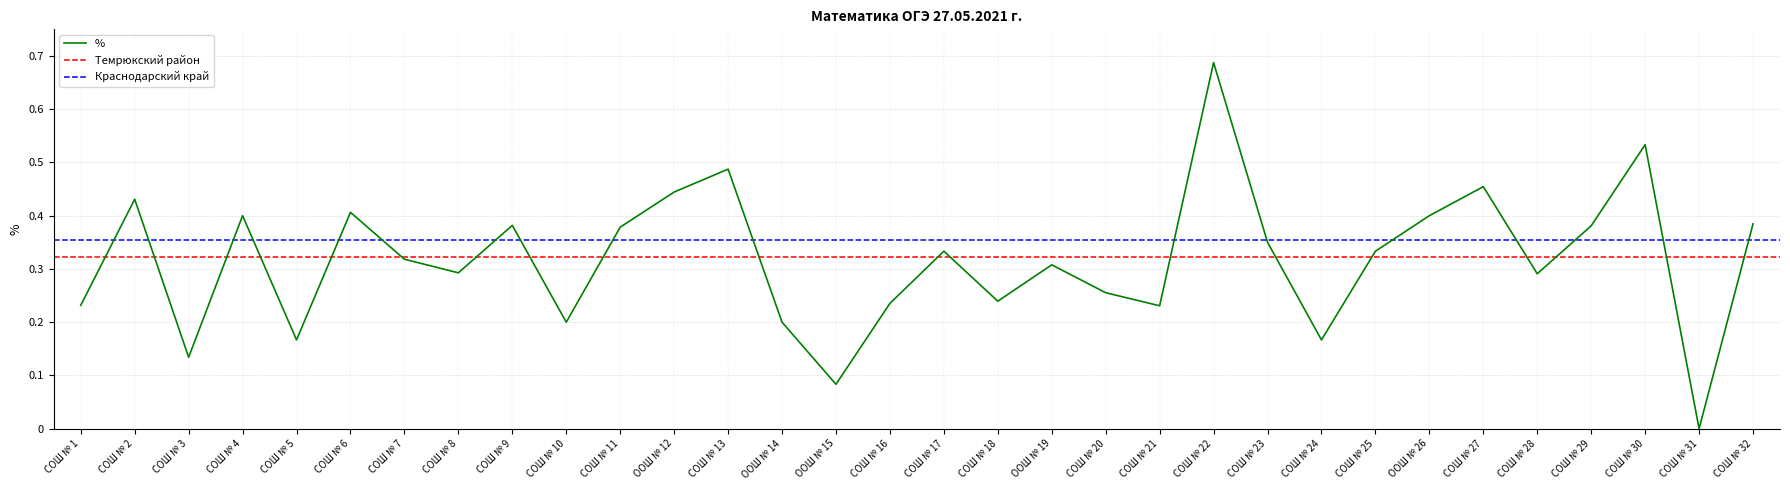

The value of % at СОШ № 29 is 0.1. True or false?

False